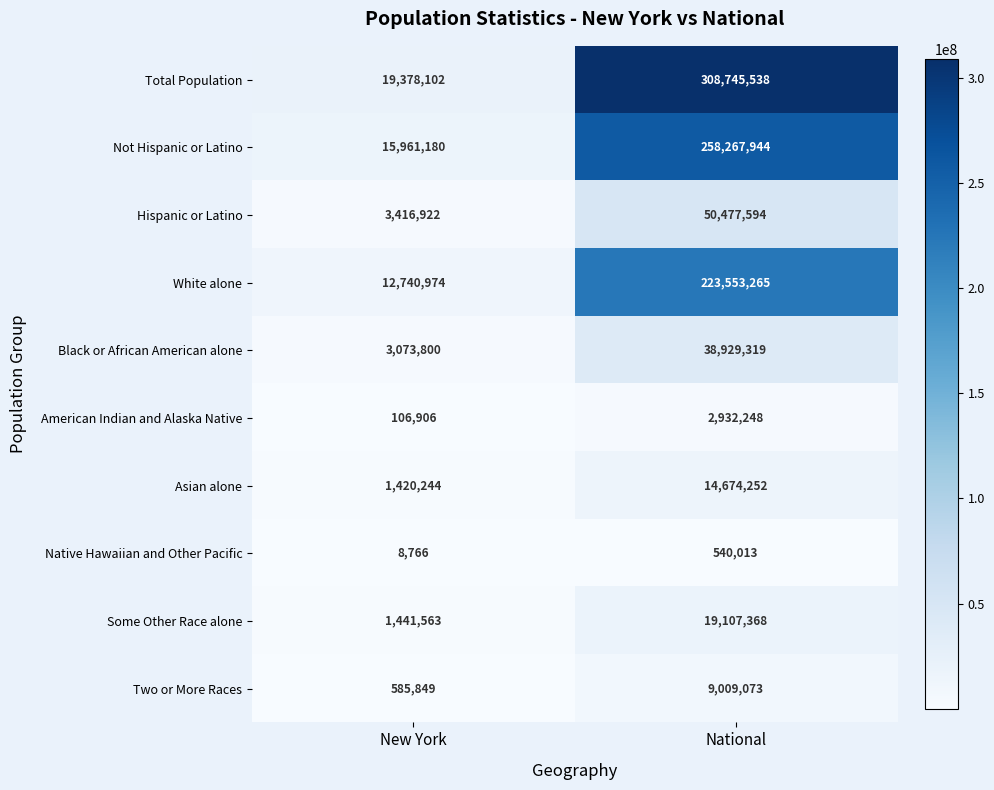

List the series in order of their peak value, highest first.

Total Population, Not Hispanic or Latino, White alone, Hispanic or Latino, Black or African American alone, Some Other Race alone, Asian alone, Two or More Races, American Indian and Alaska Native, Native Hawaiian and Other Pacific